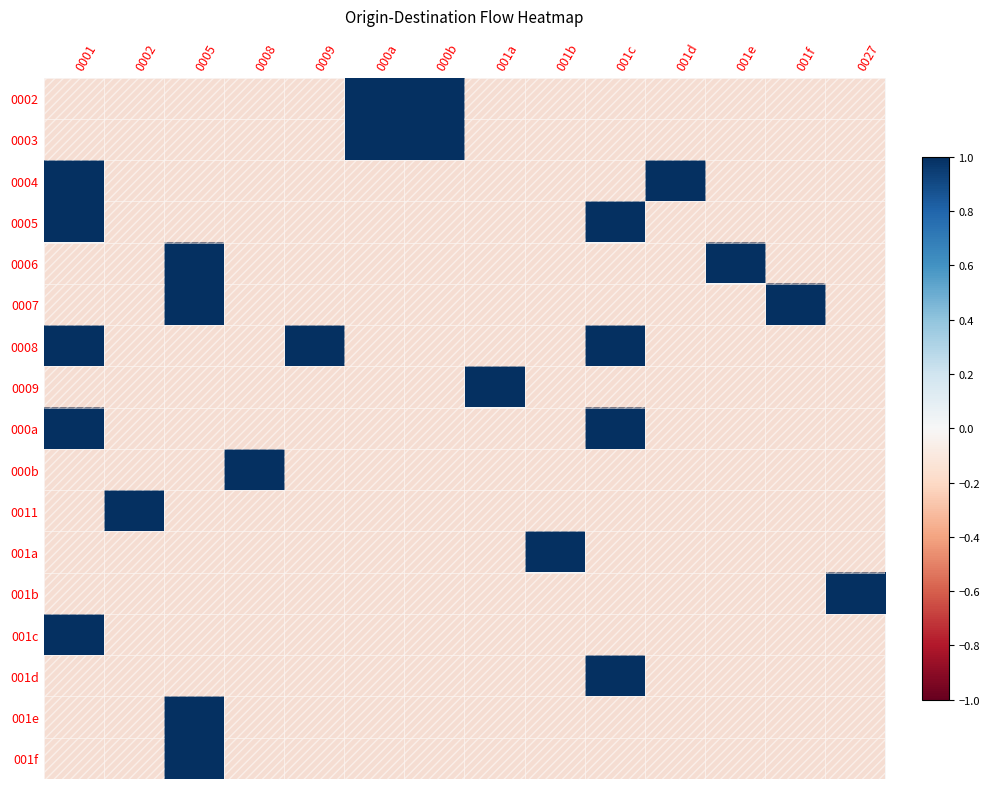

What is the difference between the highest and lowest values at 000b?

1